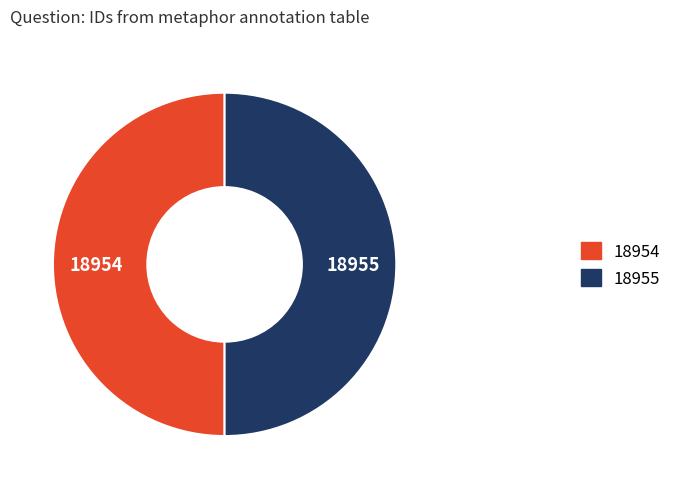

Is it true that 18955 is 37% of the pie?

False